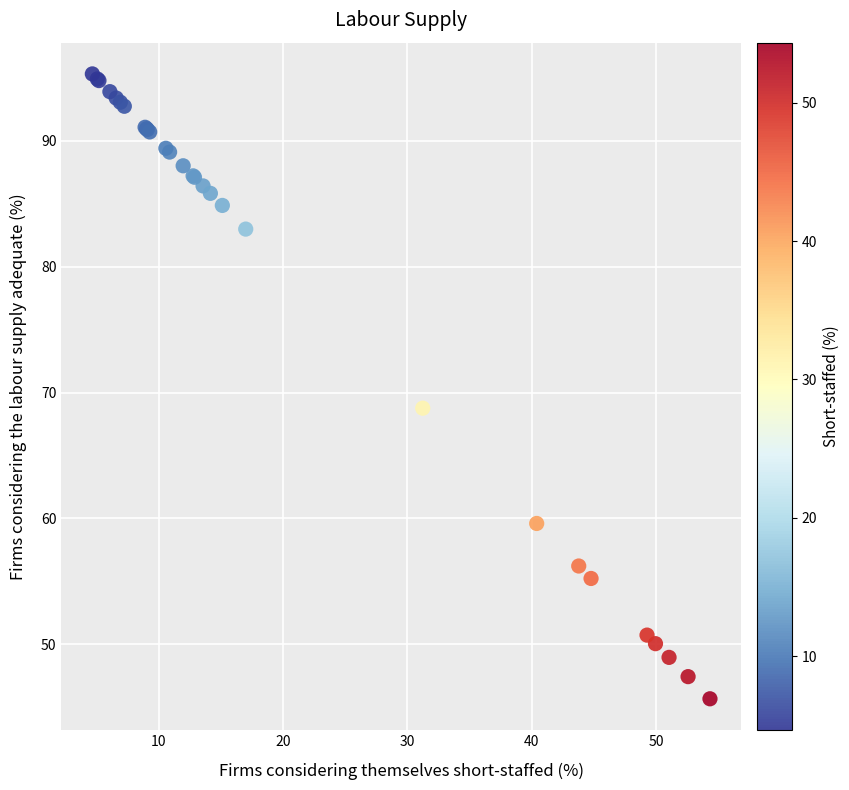

What Y value in the scatter plot is closest to 70?

68.8